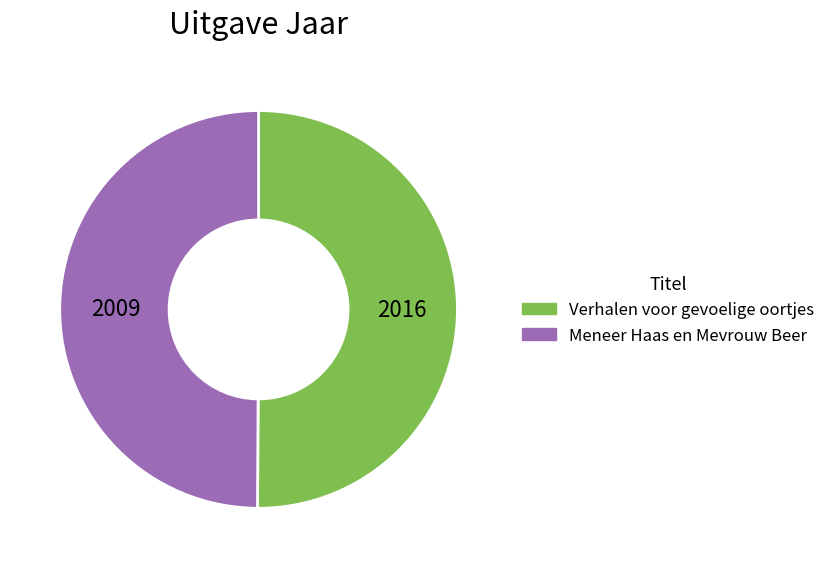

Approximately how many times larger is the value at Verhalen voor gevoelige oortjes compared to Meneer Haas en Mevrouw Beer?

1.0